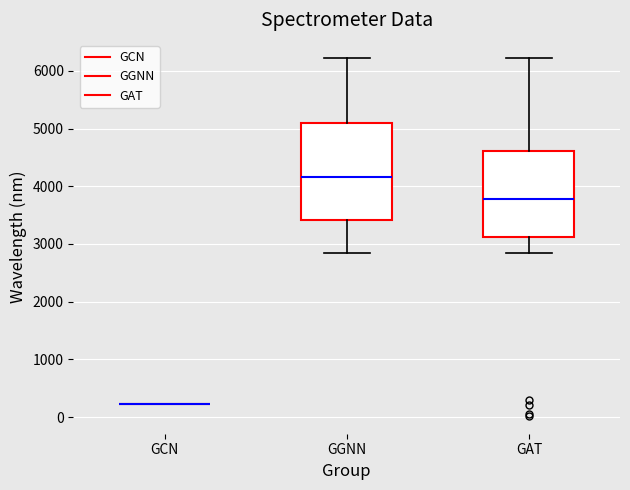

Where does the median line of the box for GGNN sit on the y-axis? The values are not printed on the chart, so give them approximately, as read against the axis.

4200